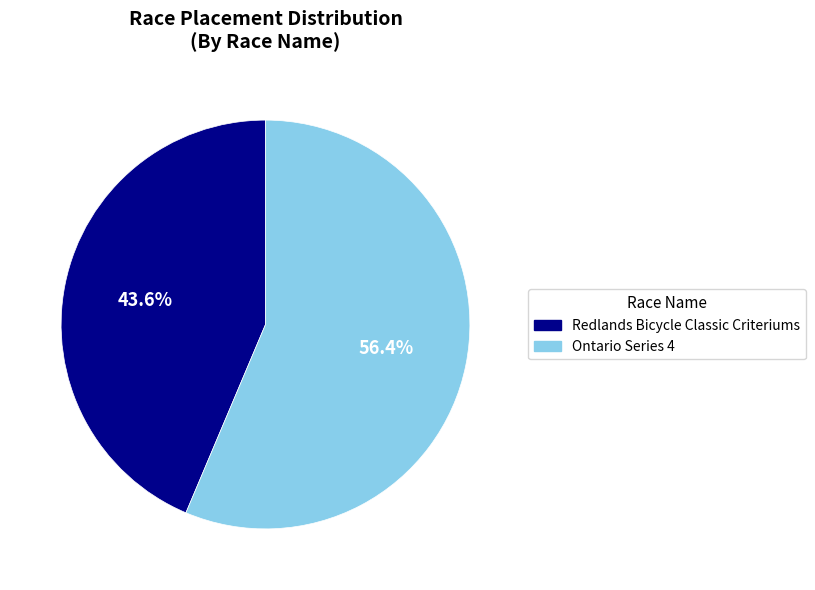

Rank the categories by value from highest to lowest.

Ontario Series 4, Redlands Bicycle Classic Criteriums